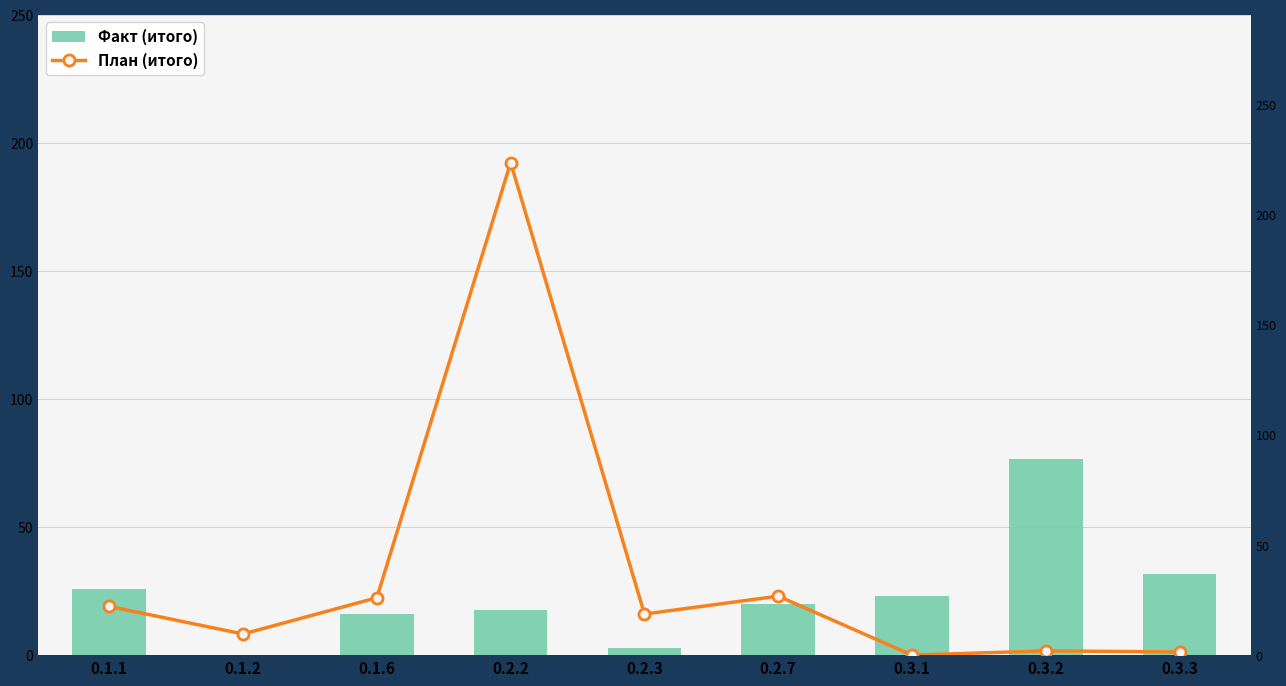

What is the difference between the second highest and second lowest values in the Факт (итого) series?

28.9